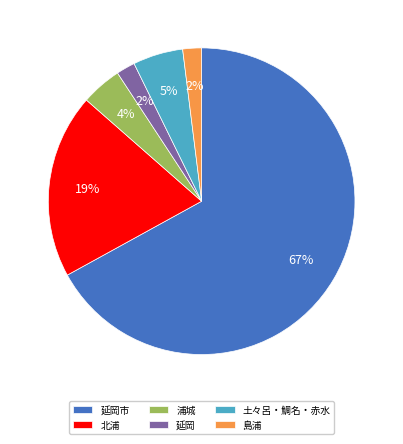

Is the sum of 土々呂・鯛名・赤水 and 浦城 greater than half?

No